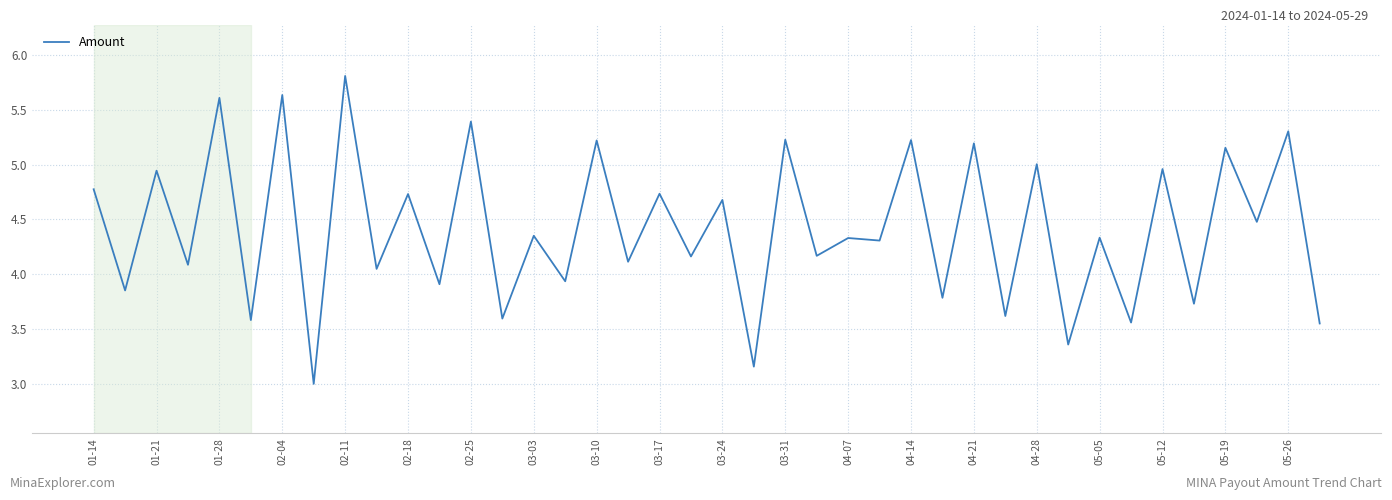

How many categories are shown in the chart?

40